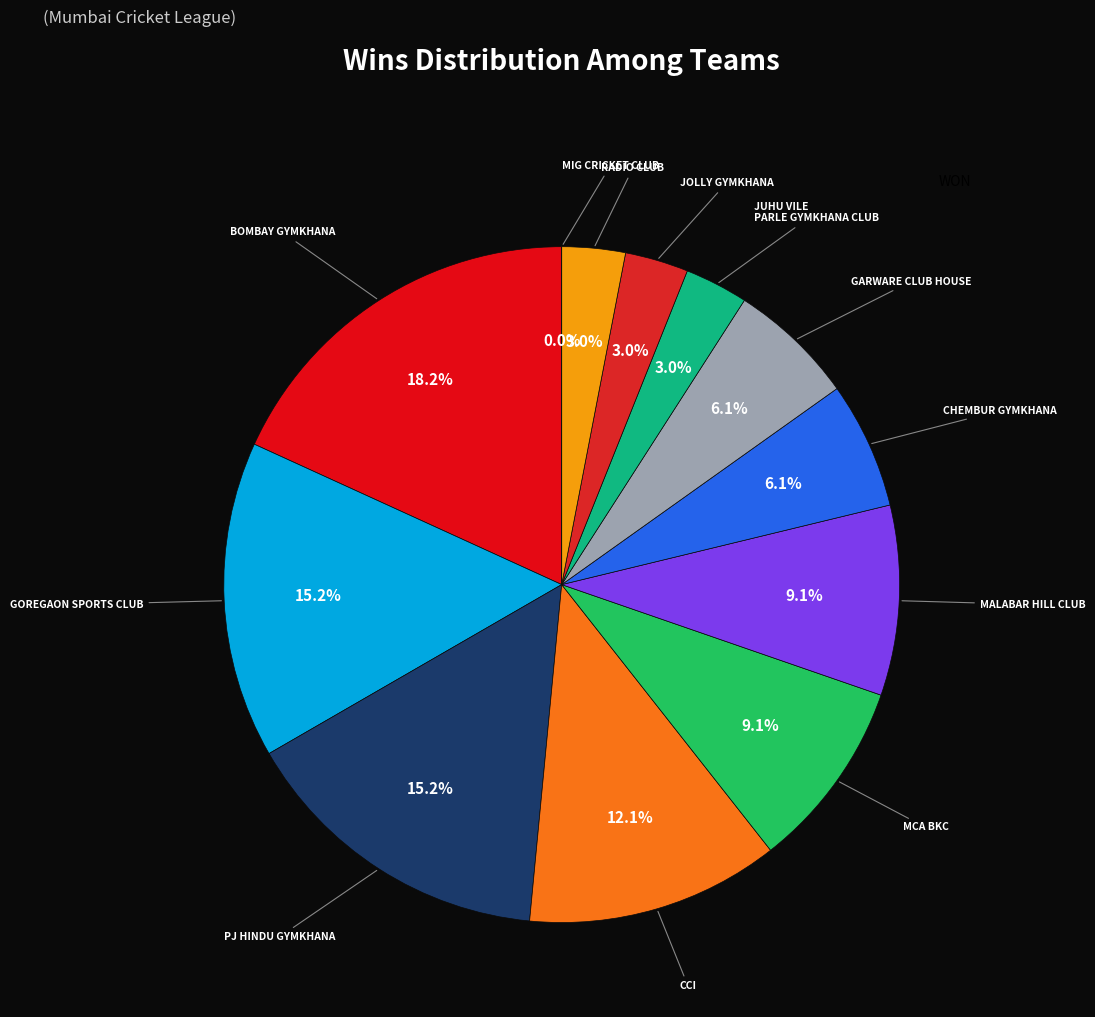

To the nearest percent, what percentage of the pie is RADIO CLUB?

3%